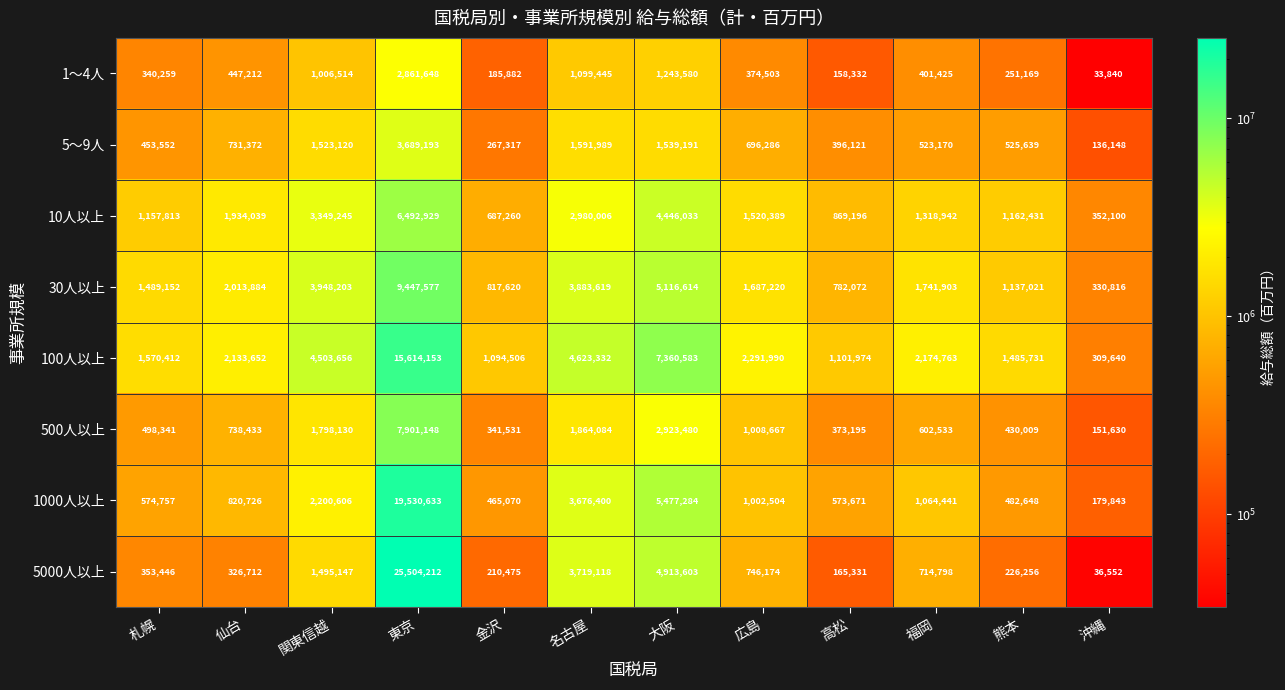

What is the highest value of the 1～4人 series?

2861648